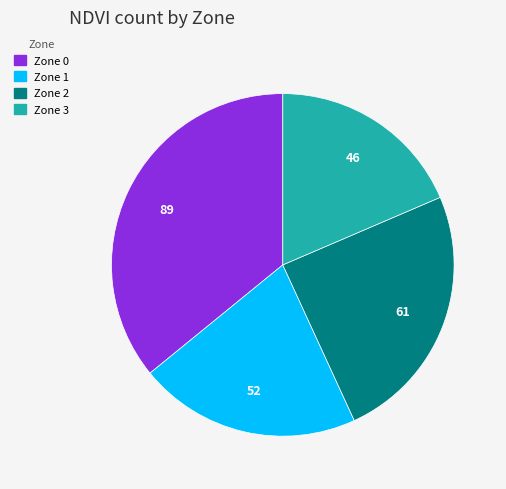

Rank the categories by value from lowest to highest.

Zone 3, Zone 1, Zone 2, Zone 0